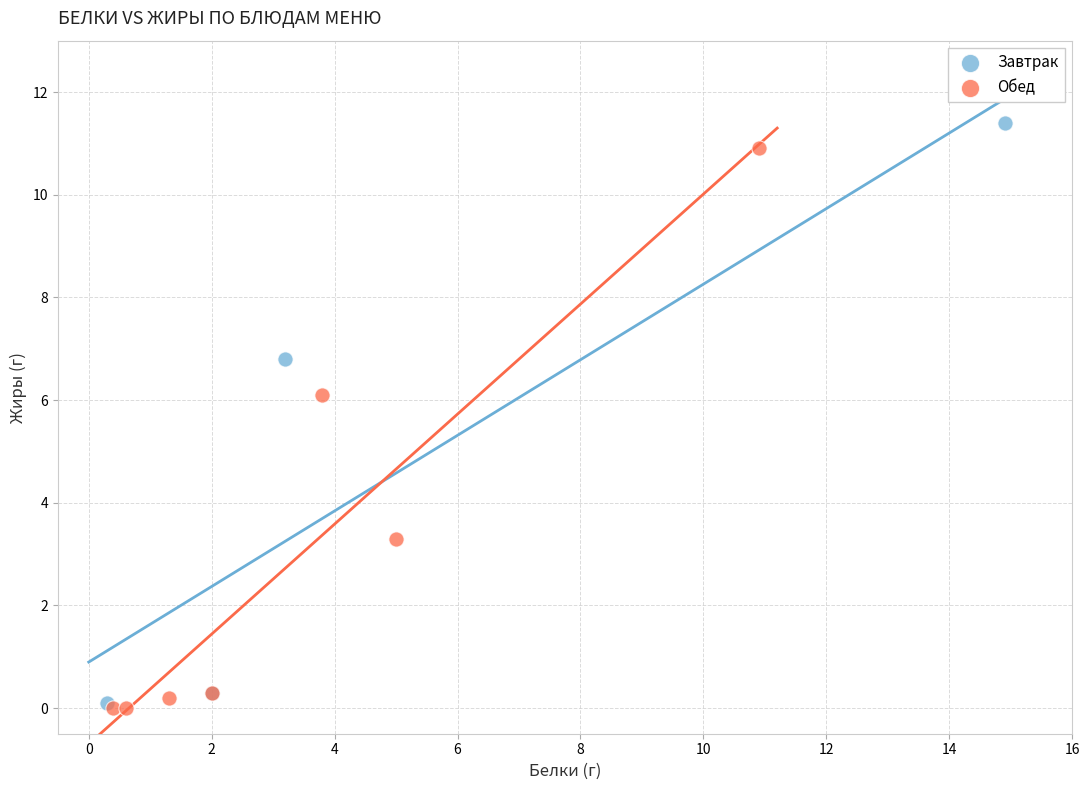

What are all the series names shown in the legend?

Завтрак, Обед